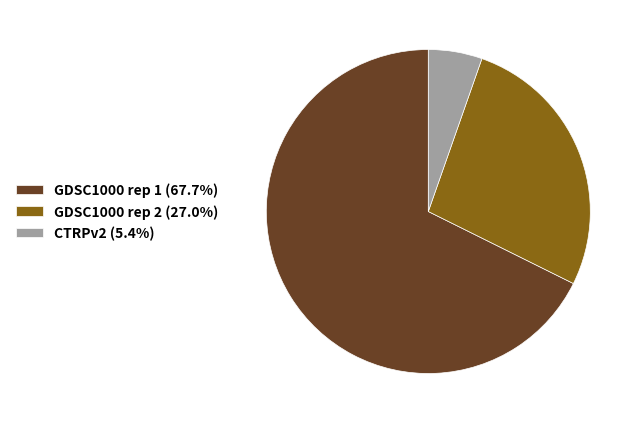

Rank the categories by value from highest to lowest.

GDSC1000 rep 1, GDSC1000 rep 2, CTRPv2